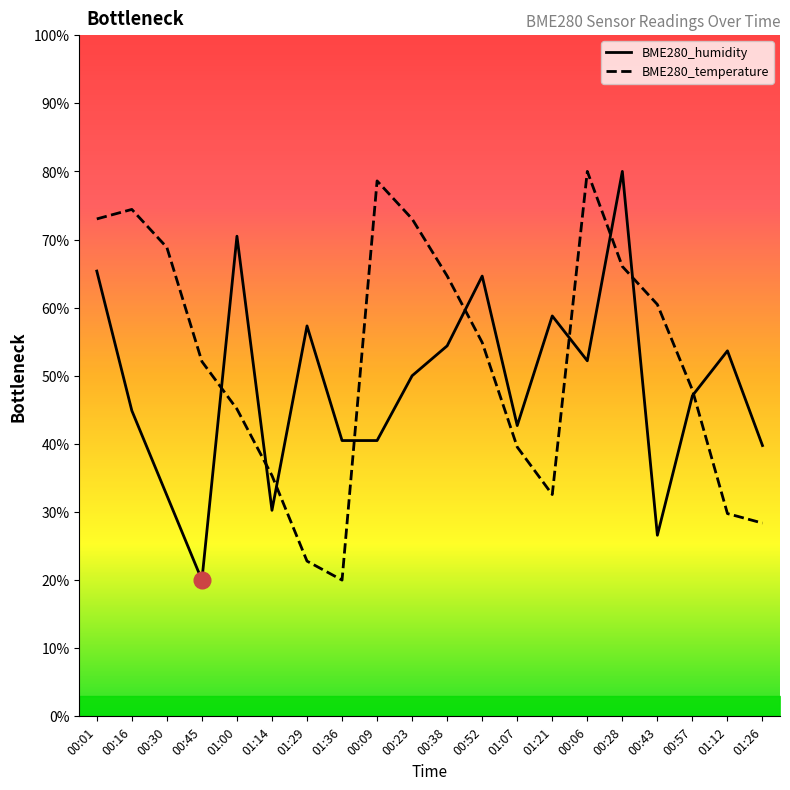

At 00:23, list the series in order from largest to smallest.

BME280_temperature, BME280_humidity